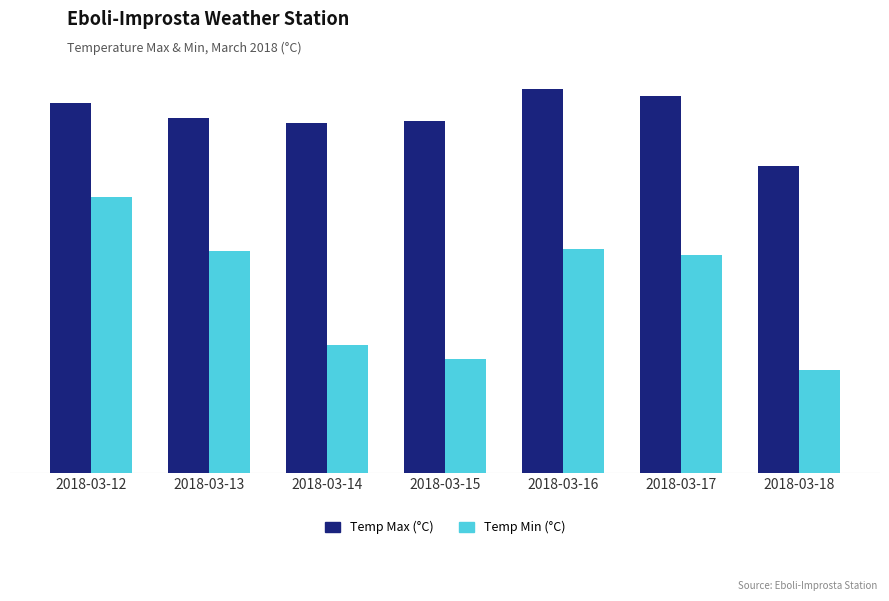

Are the bars horizontal?

No